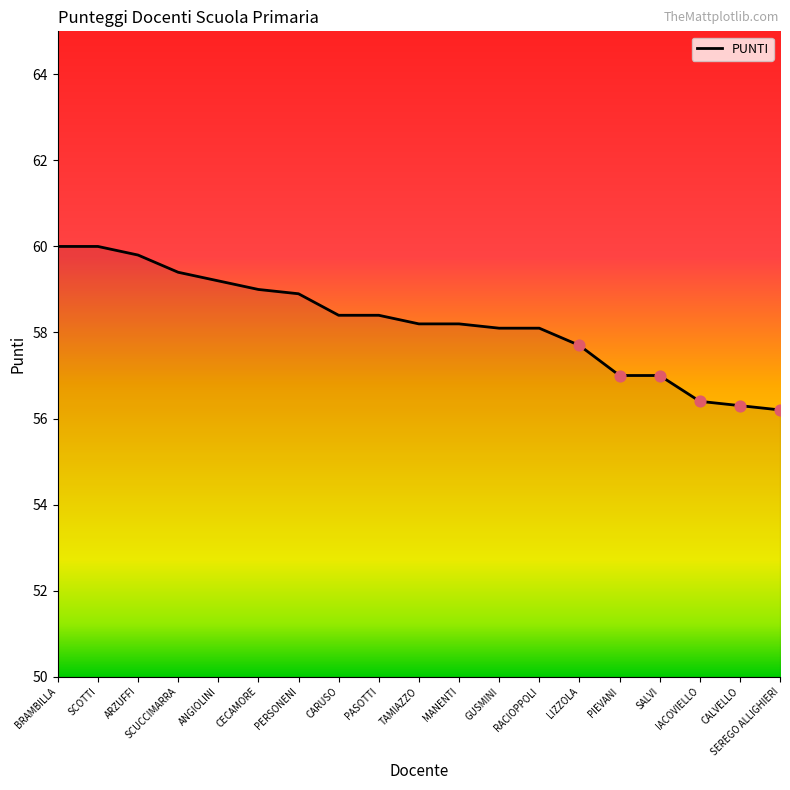

What is the ratio of the value at RACIOPPOLI to the value at SALVI?

1.0